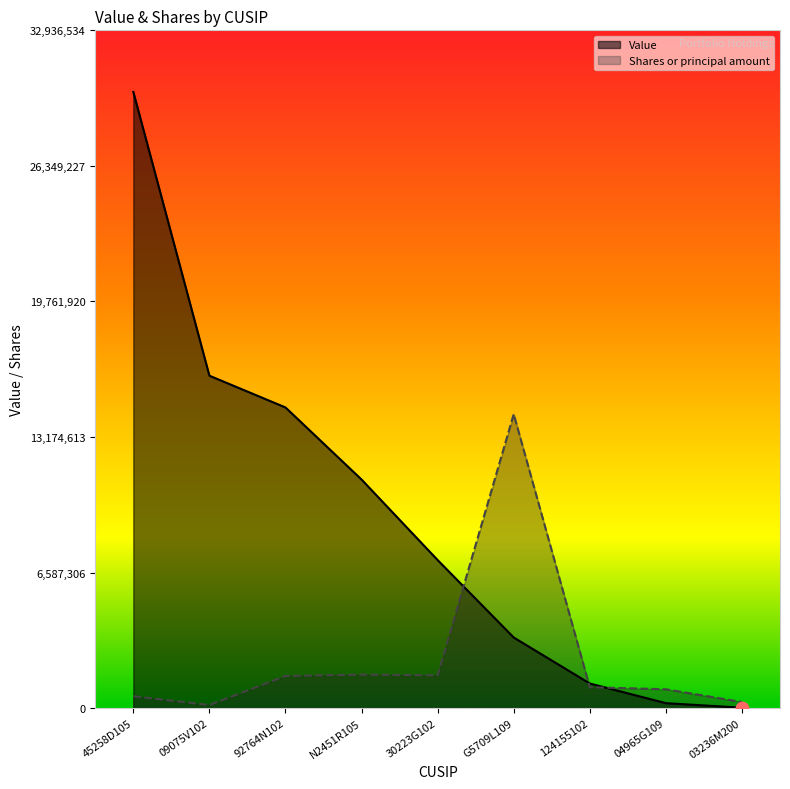

Which series has the largest total across all categories?

Value